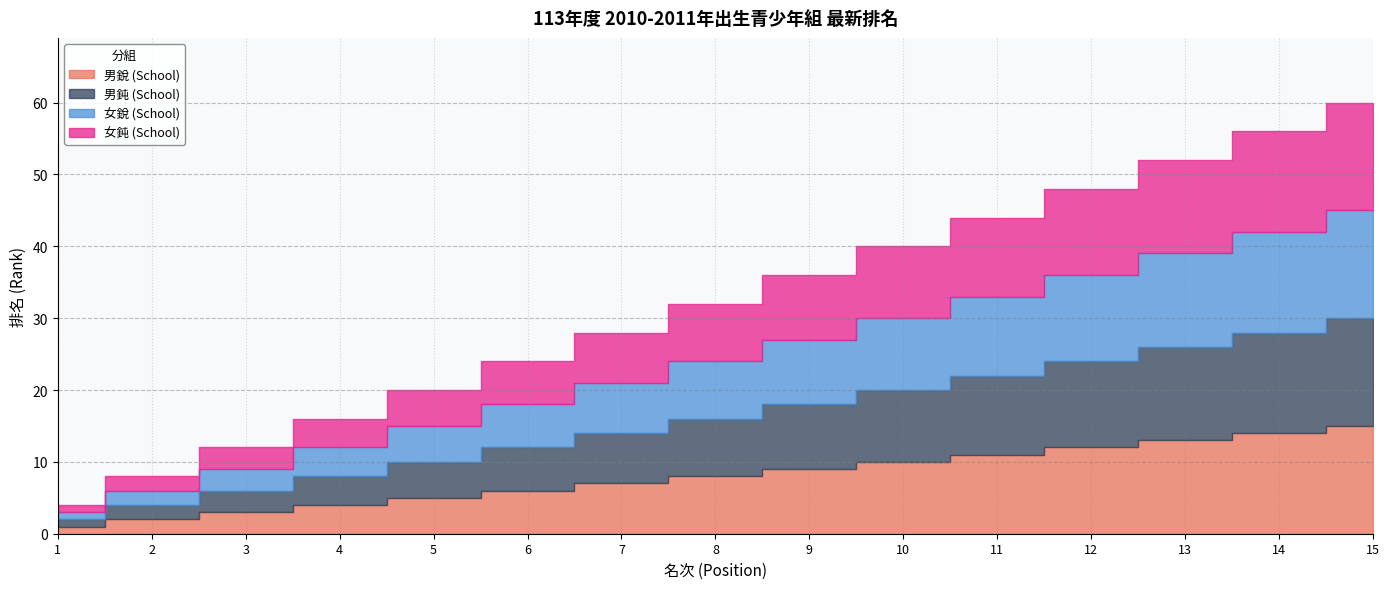

True or false: 男銳 (School) has a value of 15 at 15.

True